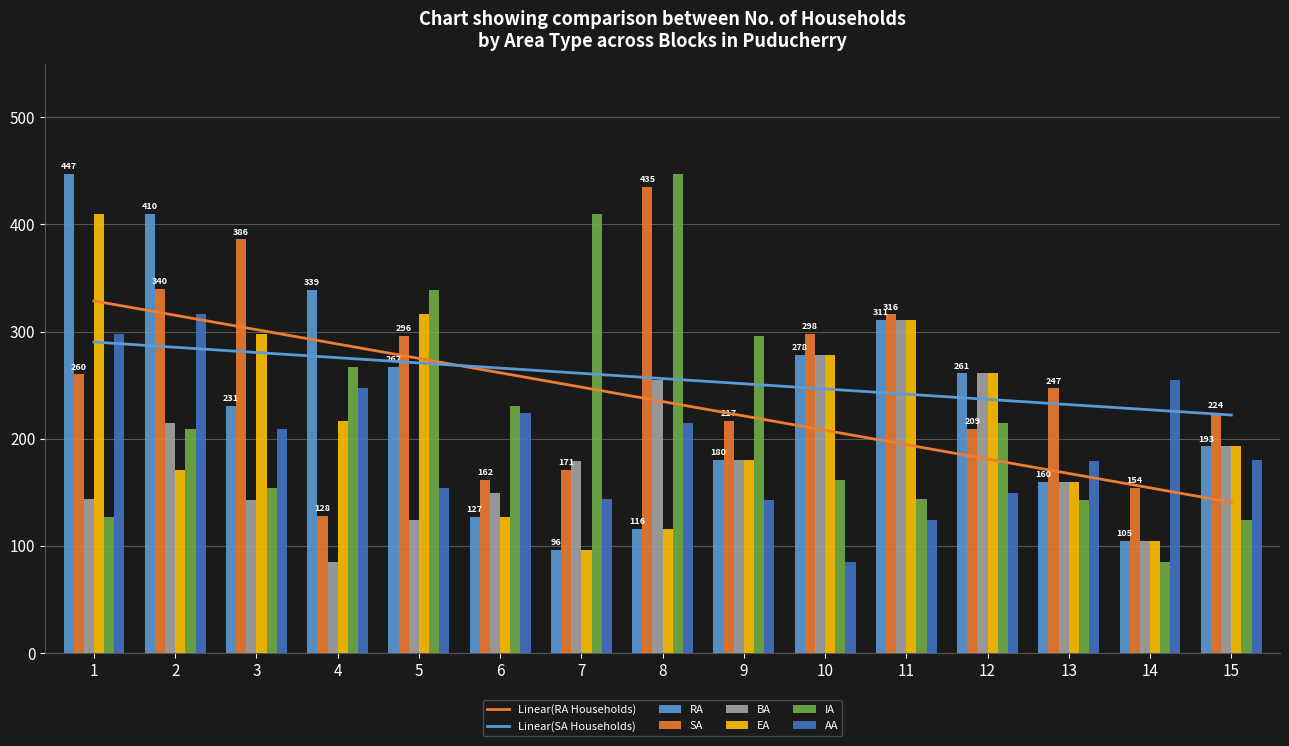

Reading left to right, transcribe all the data shown in this chart.

RA: 1=447	2=410	3=231	4=339	5=267	6=127	7=96	8=116	9=180	10=278	11=311	12=261	13=160	14=105	15=193
SA: 1=260	2=340	3=386	4=128	5=296	6=162	7=171	8=435	9=217	10=298	11=316	12=209	13=247	14=154	15=224
BA: 1=144	2=215	3=143	4=85	5=124	6=149	7=179	8=255	9=180	10=278	11=311	12=261	13=160	14=105	15=193
EA: 1=410	2=171	3=298	4=217	5=316	6=127	7=96	8=116	9=180	10=278	11=311	12=261	13=160	14=105	15=193
IA: 1=127	2=209	3=154	4=267	5=339	6=231	7=410	8=447	9=296	10=162	11=144	12=215	13=143	14=85	15=124
AA: 1=298	2=316	3=209	4=247	5=154	6=224	7=144	8=215	9=143	10=85	11=124	12=149	13=179	14=255	15=180